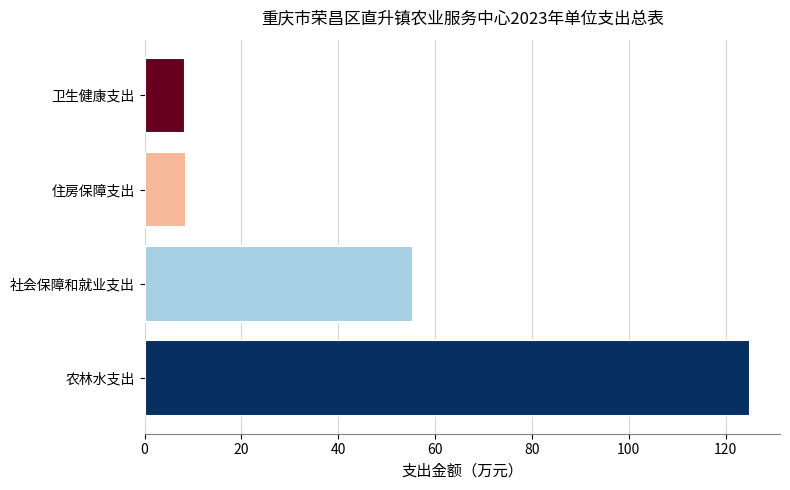

How many data points does each series have?

4